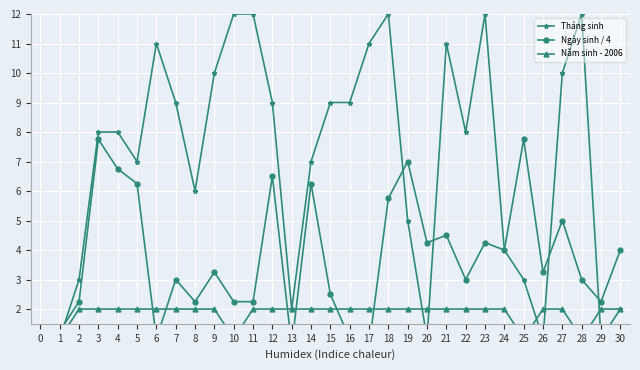

Is it true that Ngày sinh / 4 equals 0.8 at 17?

True